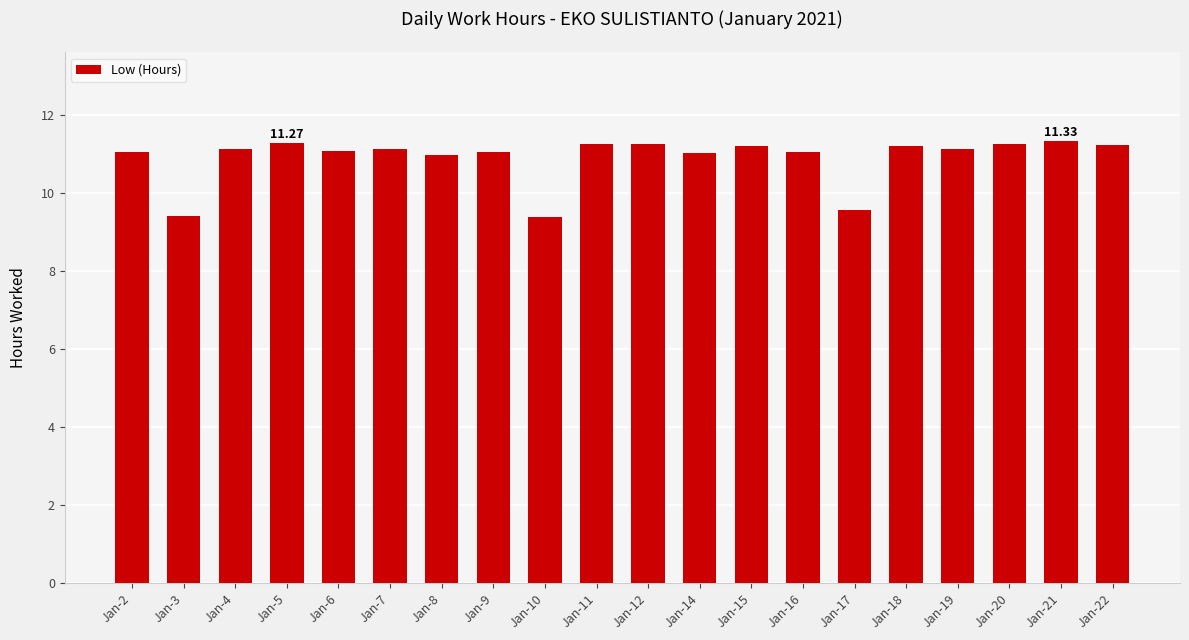

What is the change in value from Jan-3 to Jan-22?

+1.8